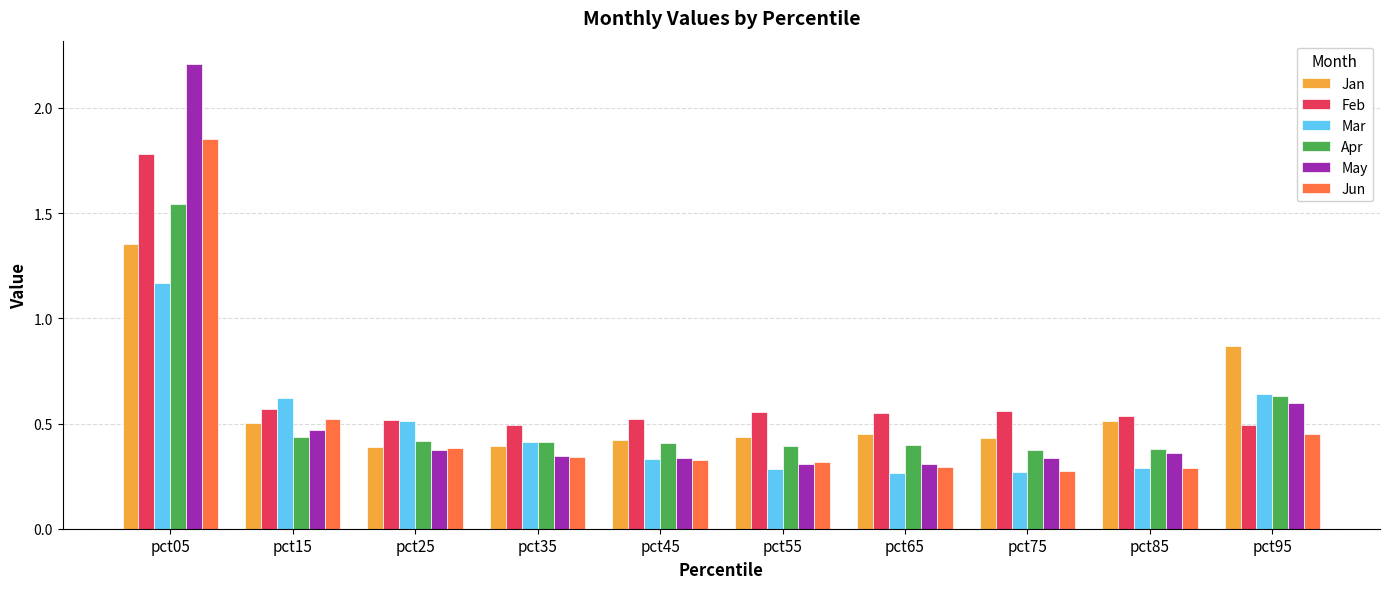

What is the difference between the maximum and minimum values in the Jun series?

1.6